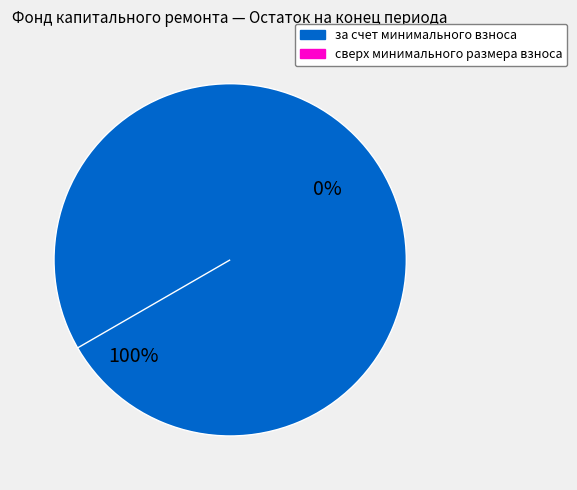

Is it true that сверх минимального размера взноса is 0% of the pie?

True